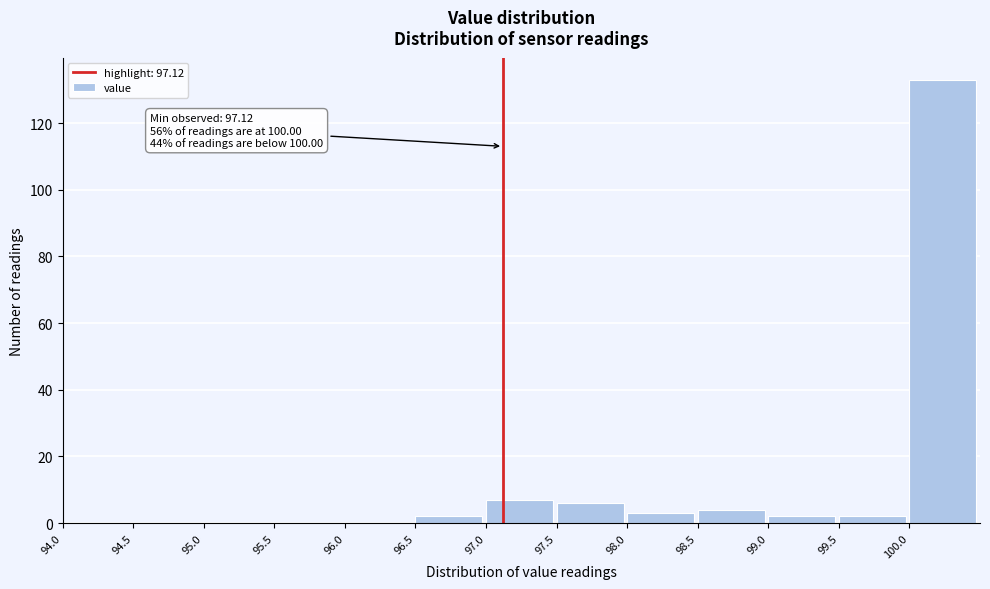

Over which range of the x-axis is the bar tallest?

100.0 to 100.5